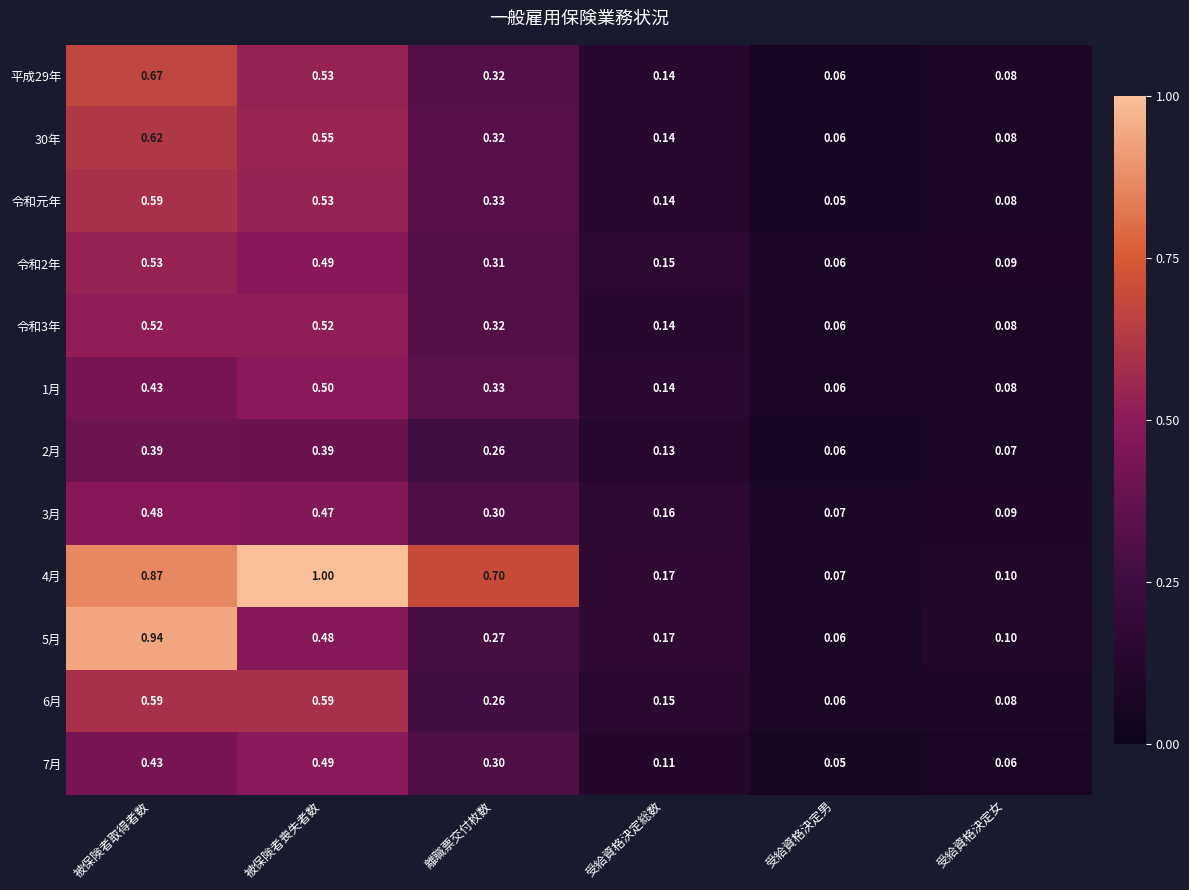

How many categories are shown in the chart?

6